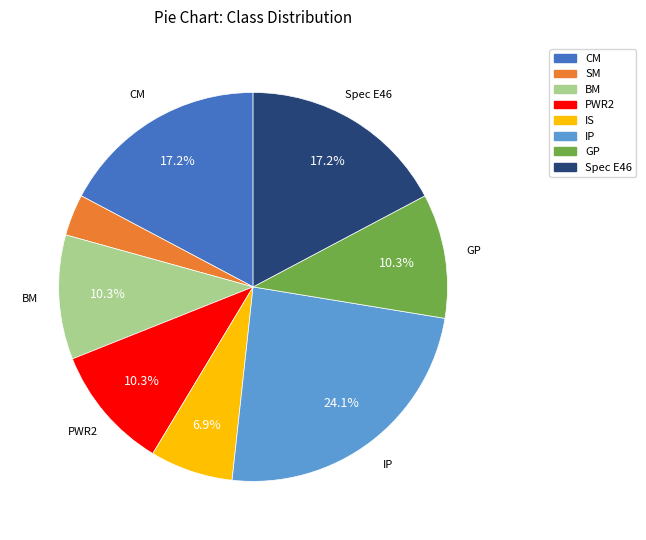

What percentage is the PWR2 slice, to the nearest percent?

10%